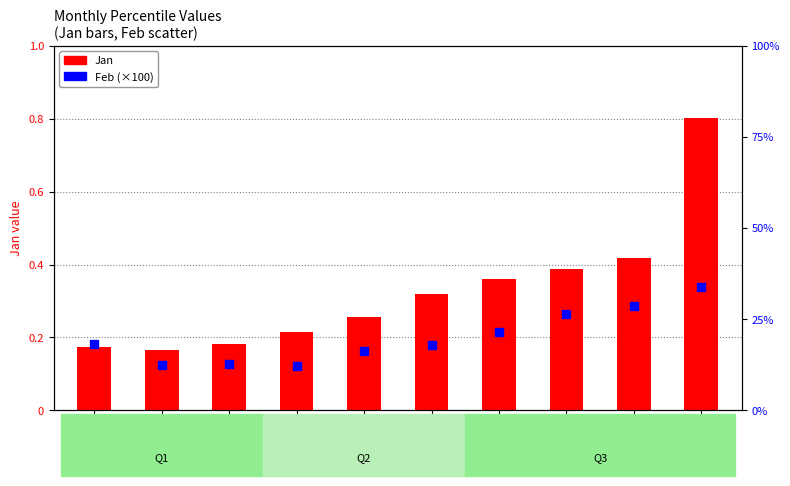

At which category is the sum across all series the highest?

pct95